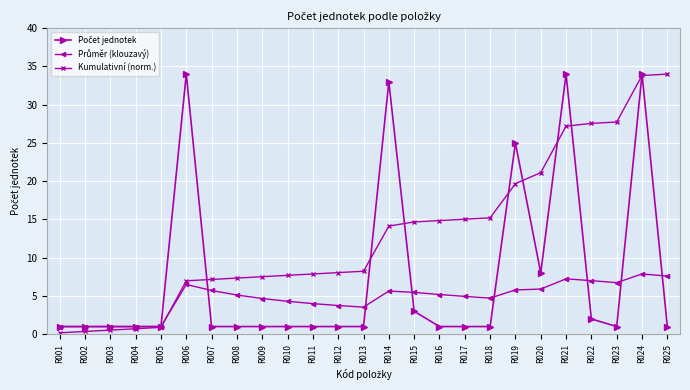

What is the total value across all series at R006?

47.5